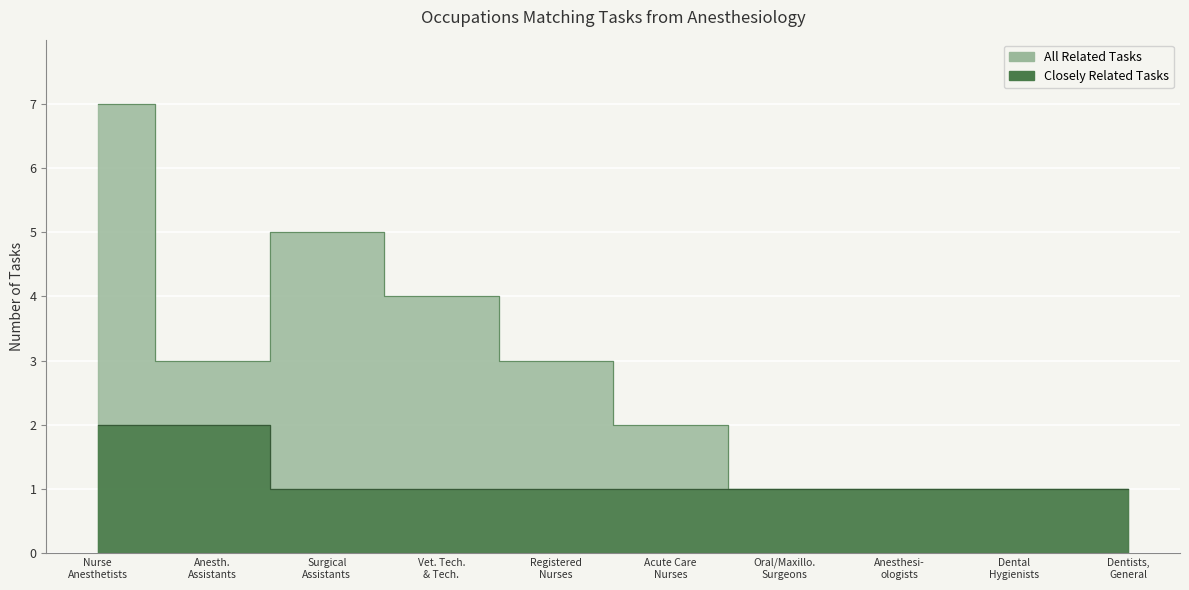

At Anesth. Assistants, list the series in order from largest to smallest.

All Related Tasks, Closely Related Tasks